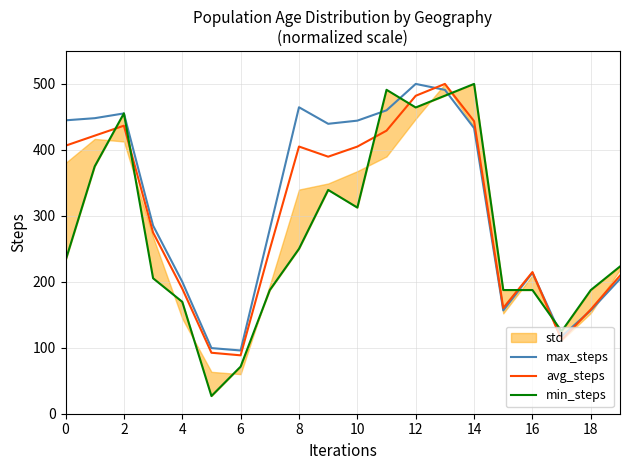

Between 10 and 18, which is larger?

10